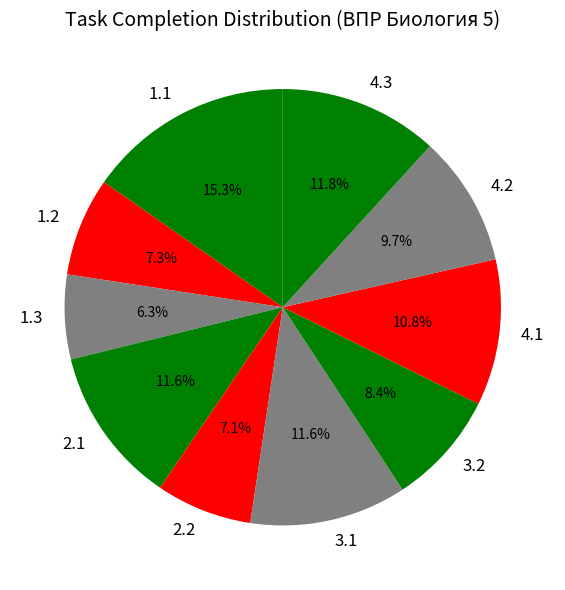

Is it true that 4.3 is 24% of the pie?

False